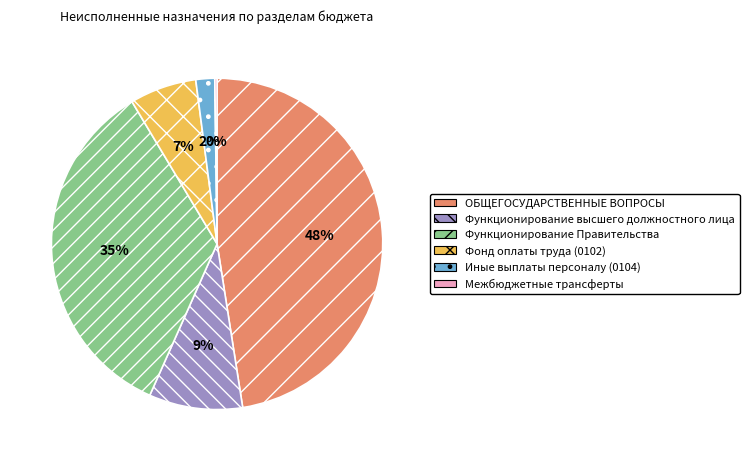

To the nearest percent, what is the average slice percentage?

17%